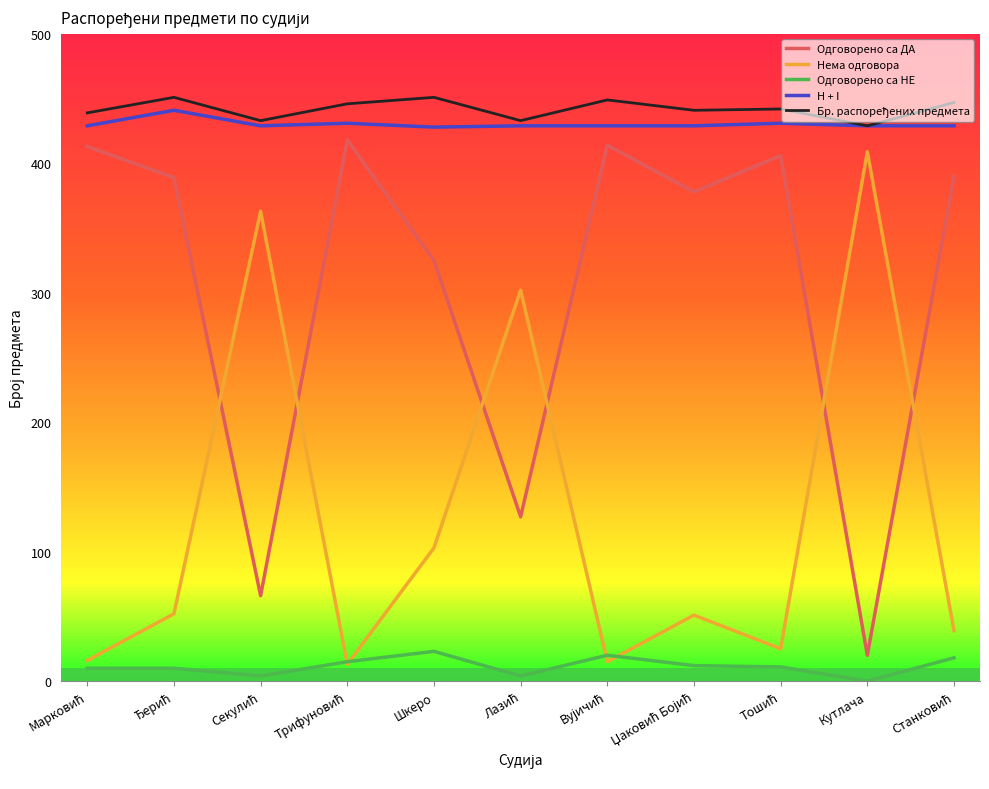

True or false: Одговорено са НЕ and H + I cross at least once.

False